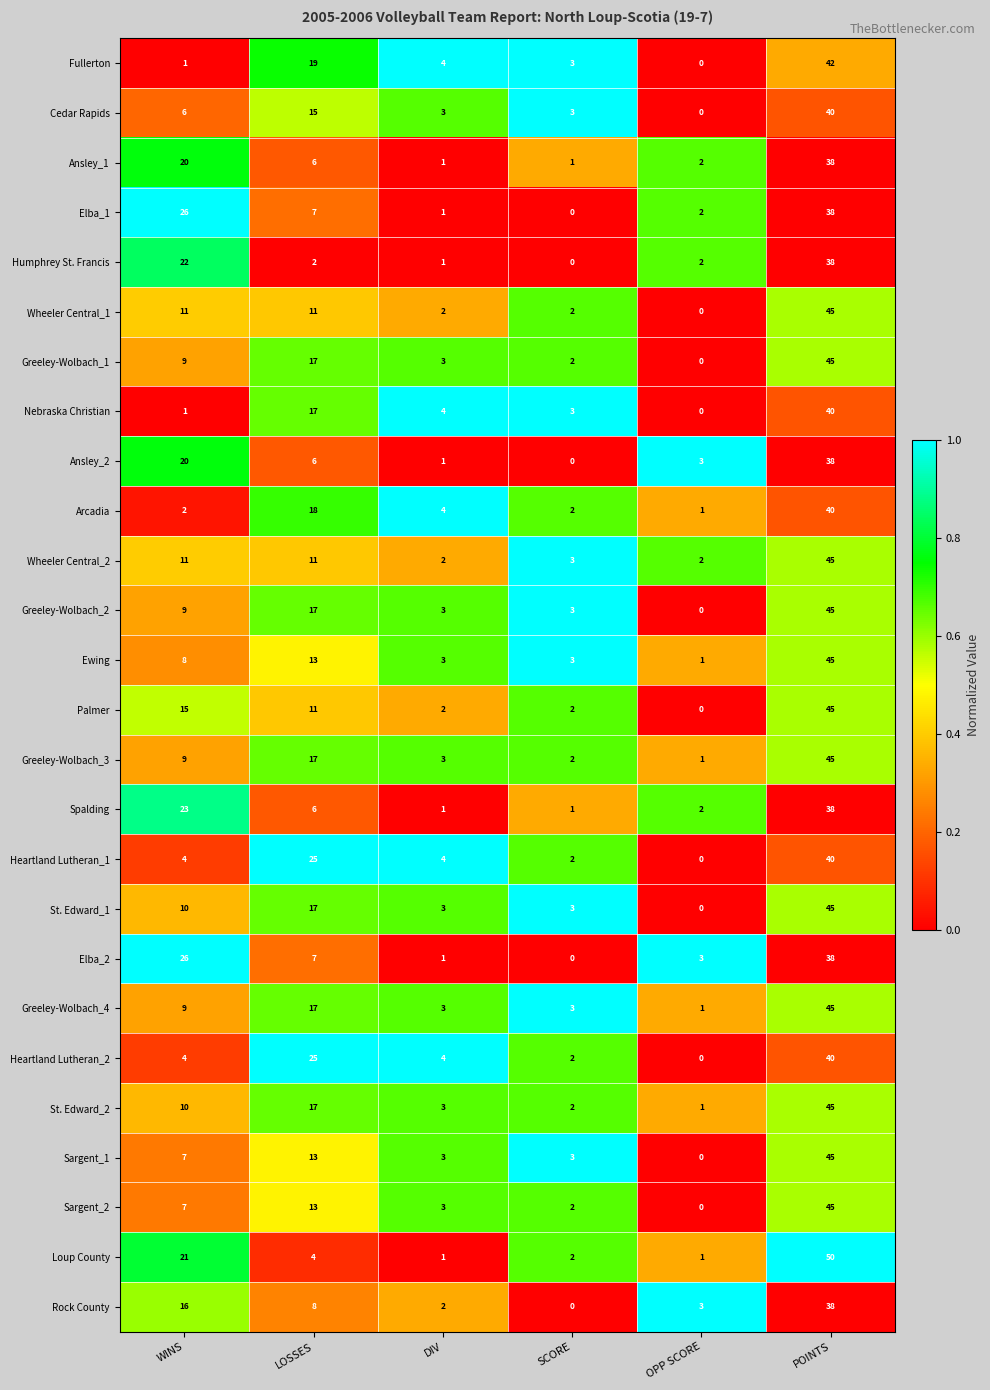

Is it true that Ansley_1 equals 1 at SCORE?

True